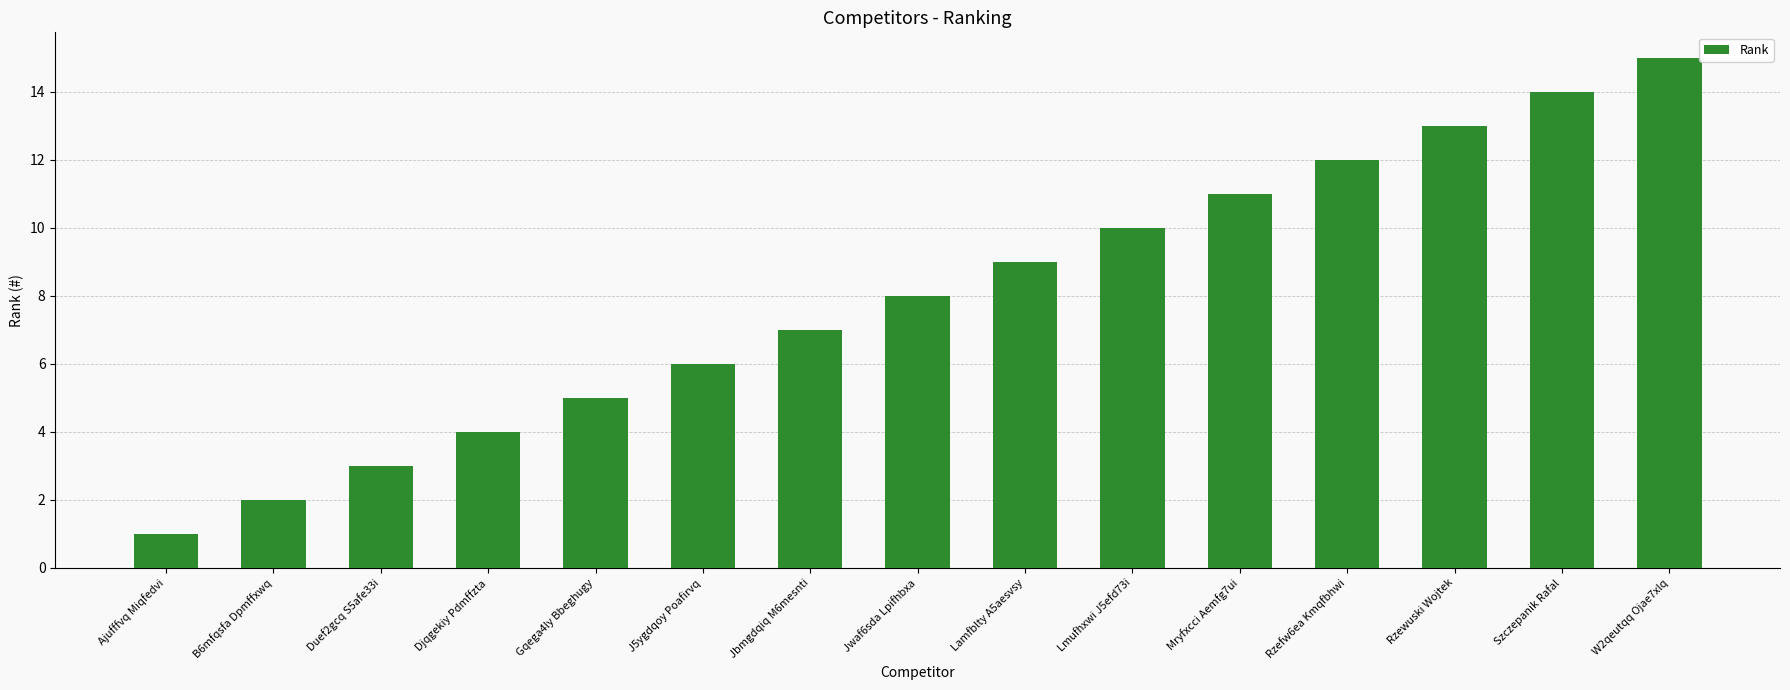

What is the difference between the values at Rzewuski Wojtek and Lamfblty A5aesvsy?

4